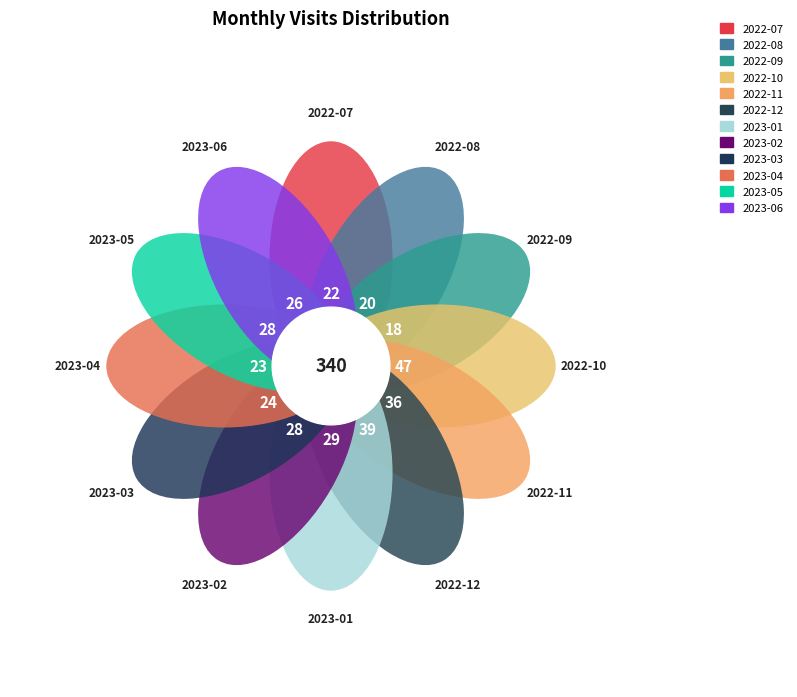

Do 2023-06 and 2023-04 together represent more than half of the pie?

No